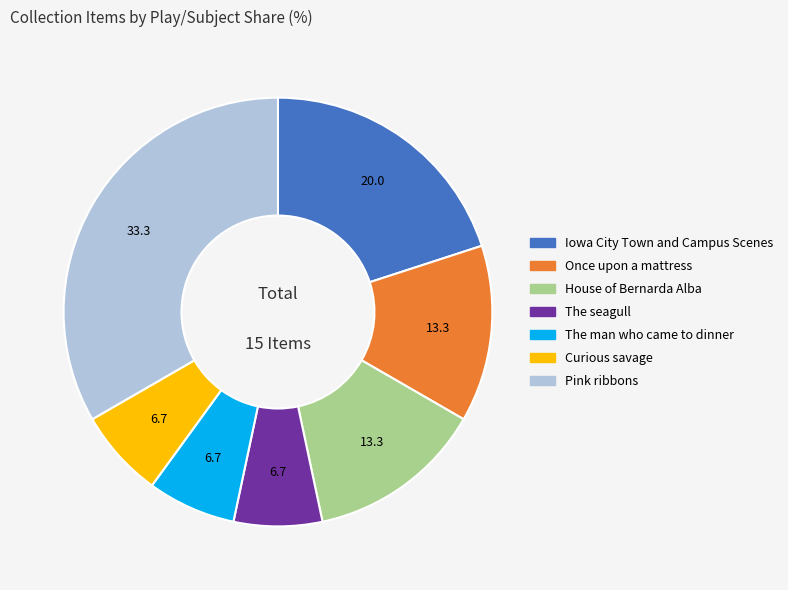

Is the sum of Curious savage and Once upon a mattress greater than half?

No